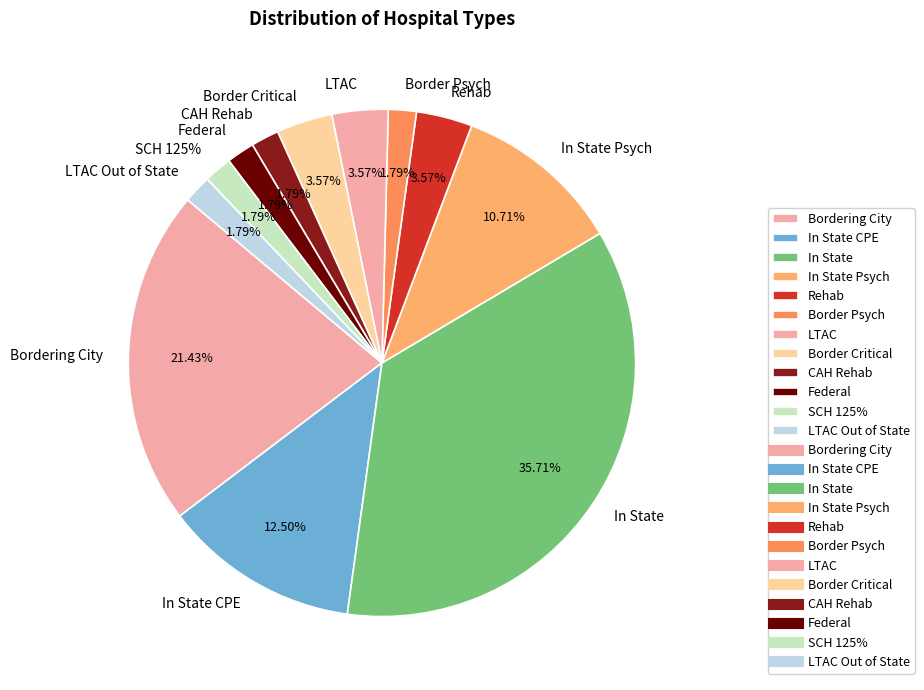

Combined, do LTAC Out of State and In State account for over 50%?

No